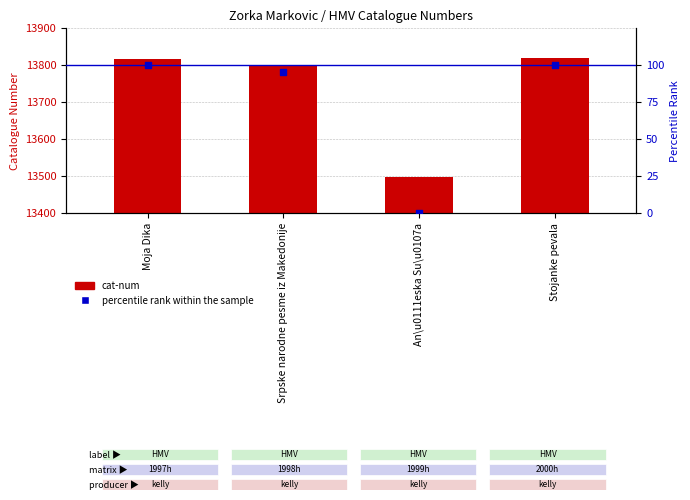

At how many categories does at least one series exceed 66?

4